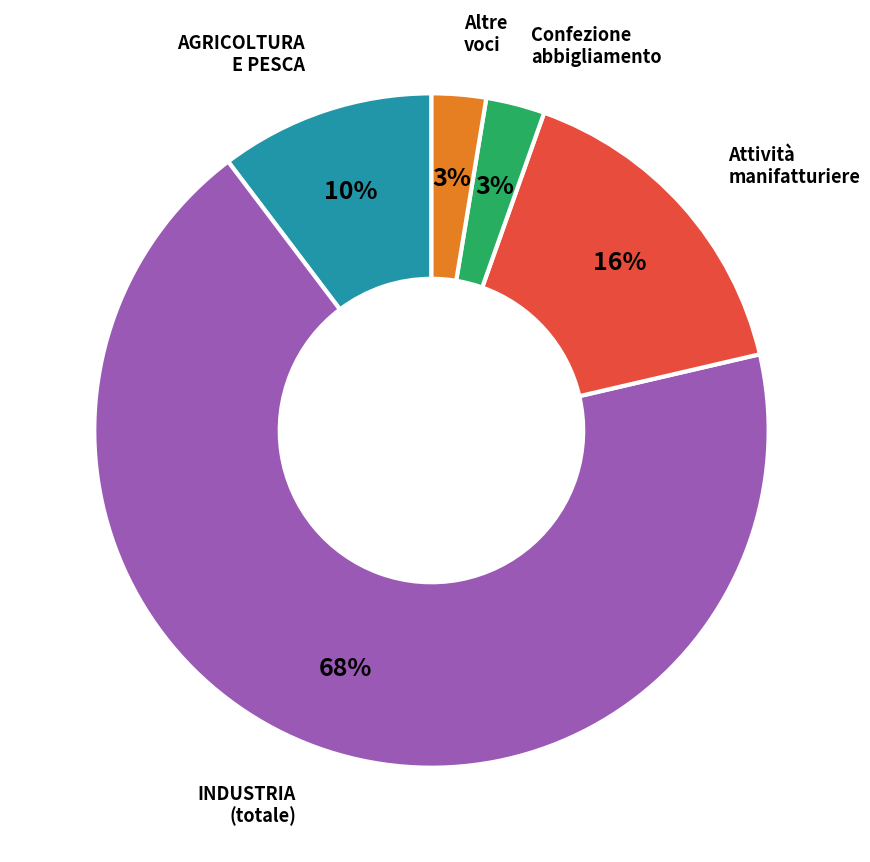

Does any single category account for the majority?

Yes